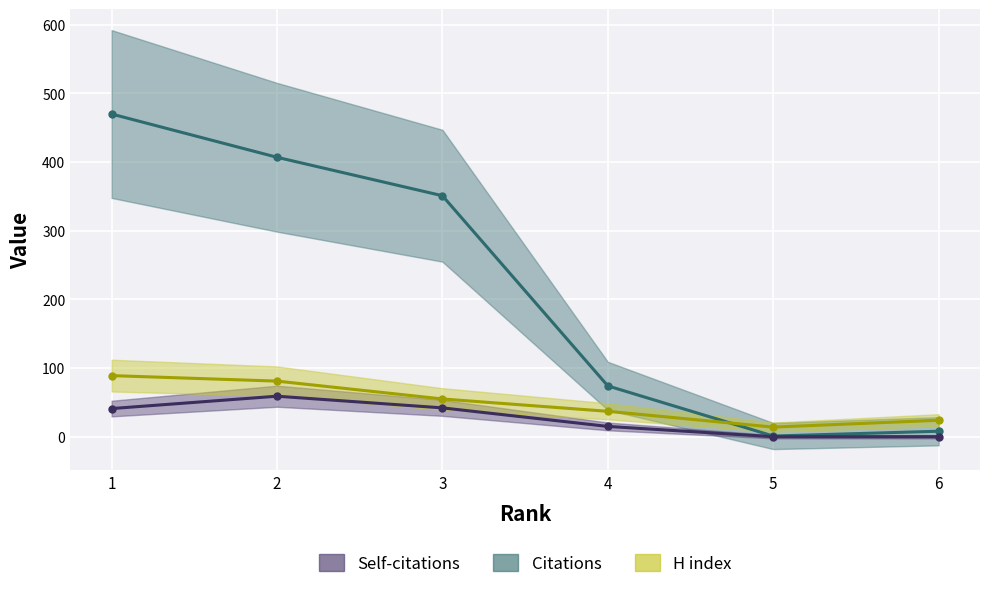

At how many categories does at least one series exceed 376?

2